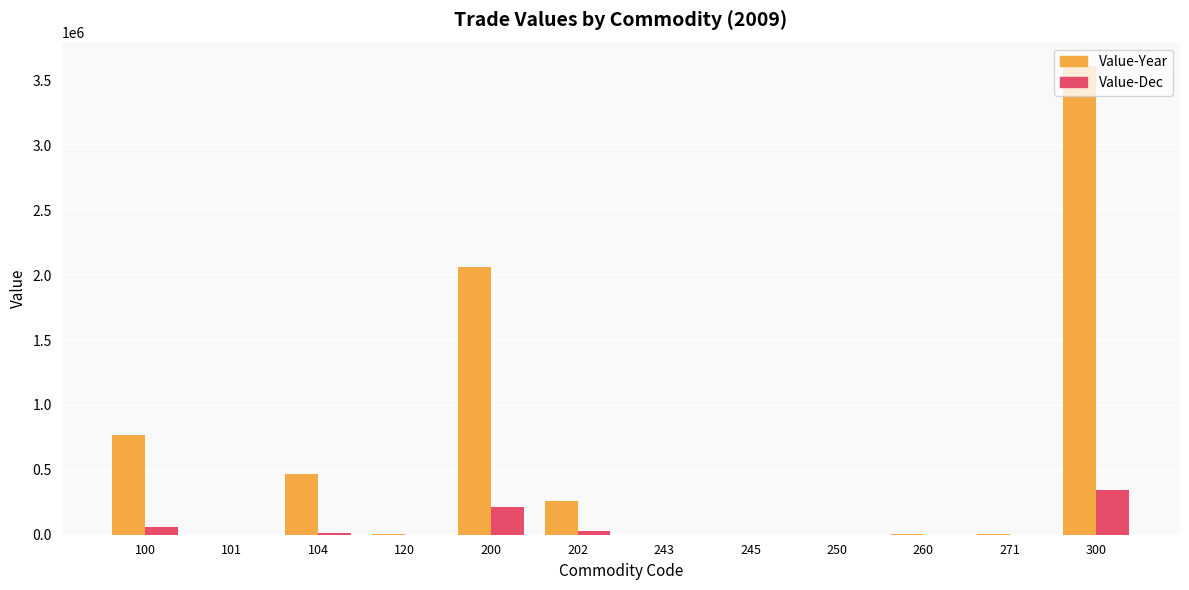

Count the number of categories in the chart.

12